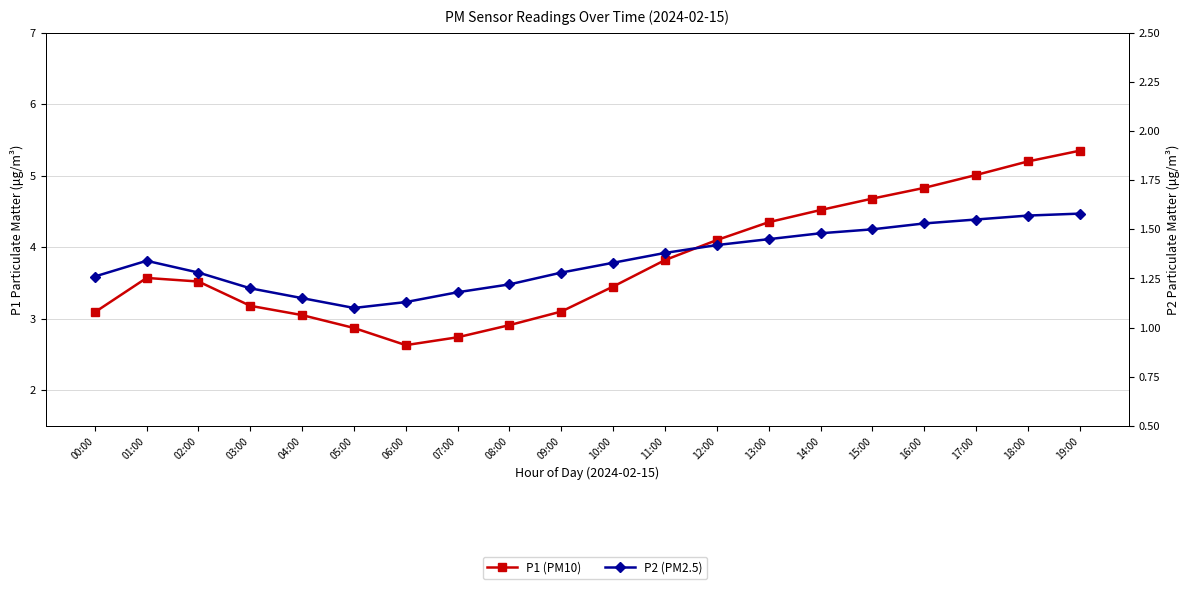

Reading left to right, what are all the values shown in this chart?

P1 (PM10): 3.1	3.6	3.5	3.2	3.0	2.9	2.6	2.7	2.9	3.1	3.5	3.8	4.1	4.3	4.5	4.7	4.8	5.0	5.2	5.3
P2 (PM2.5): 1.3	1.3	1.3	1.2	1.1	1.1	1.1	1.2	1.2	1.3	1.3	1.4	1.4	1.4	1.5	1.5	1.5	1.6	1.6	1.6